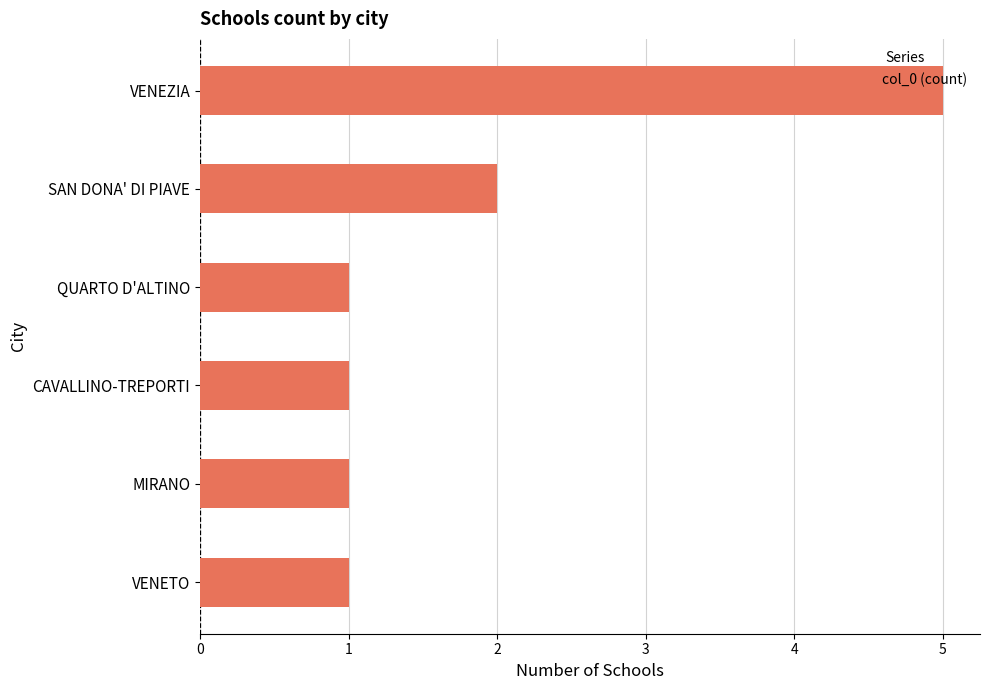

Which has a higher value, SAN DONA' DI PIAVE or CAVALLINO-TREPORTI?

SAN DONA' DI PIAVE